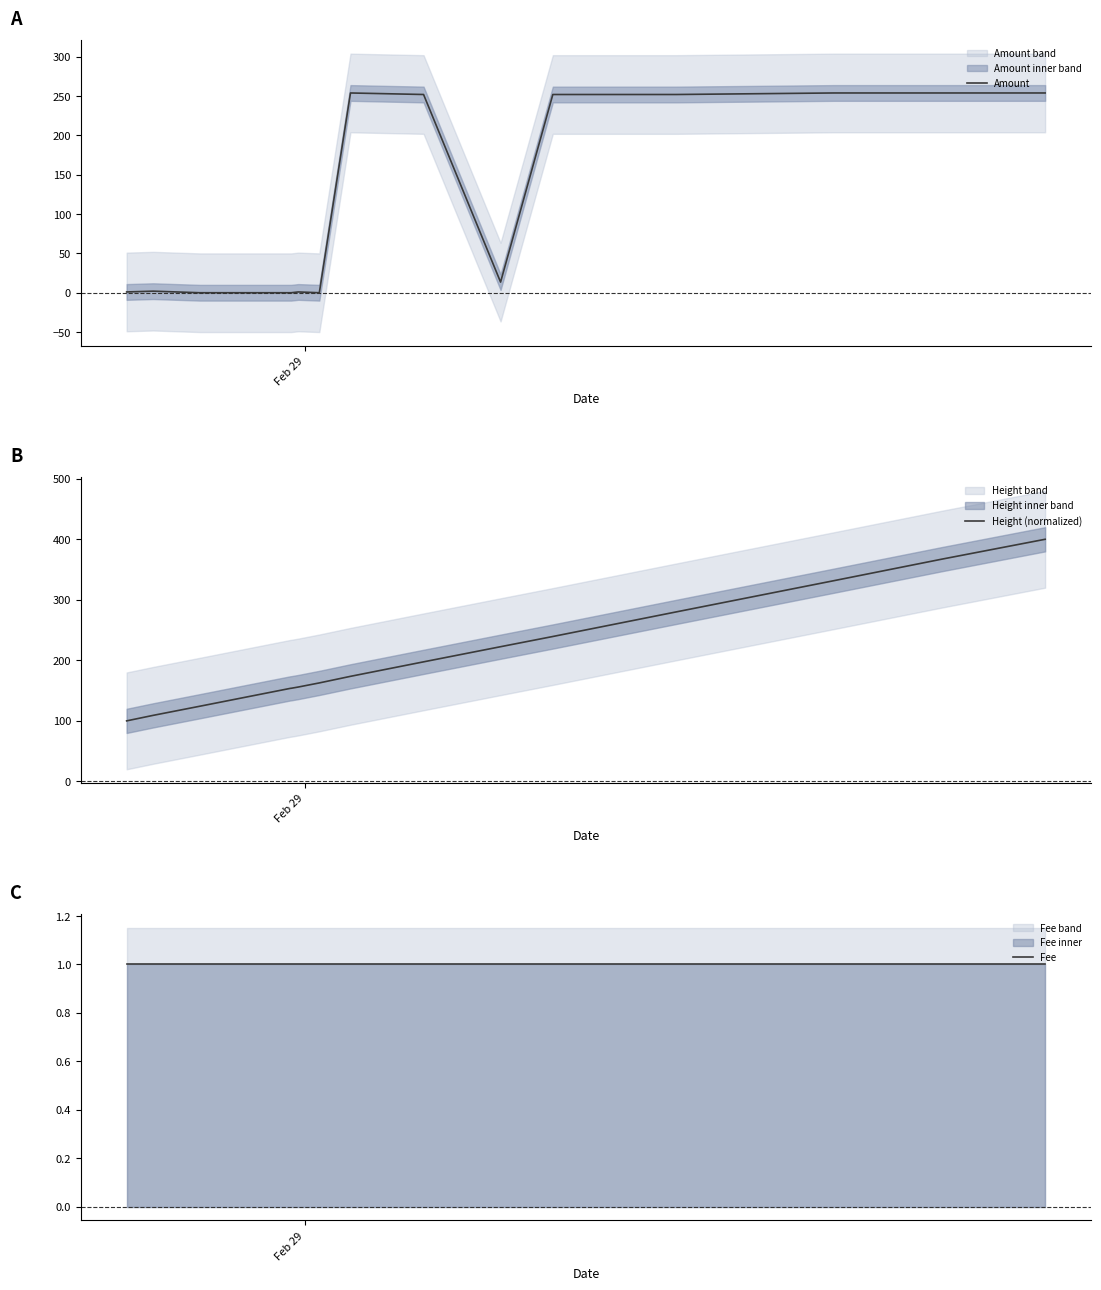

What is the difference between the maximum and minimum values in the Amount series?

254.0